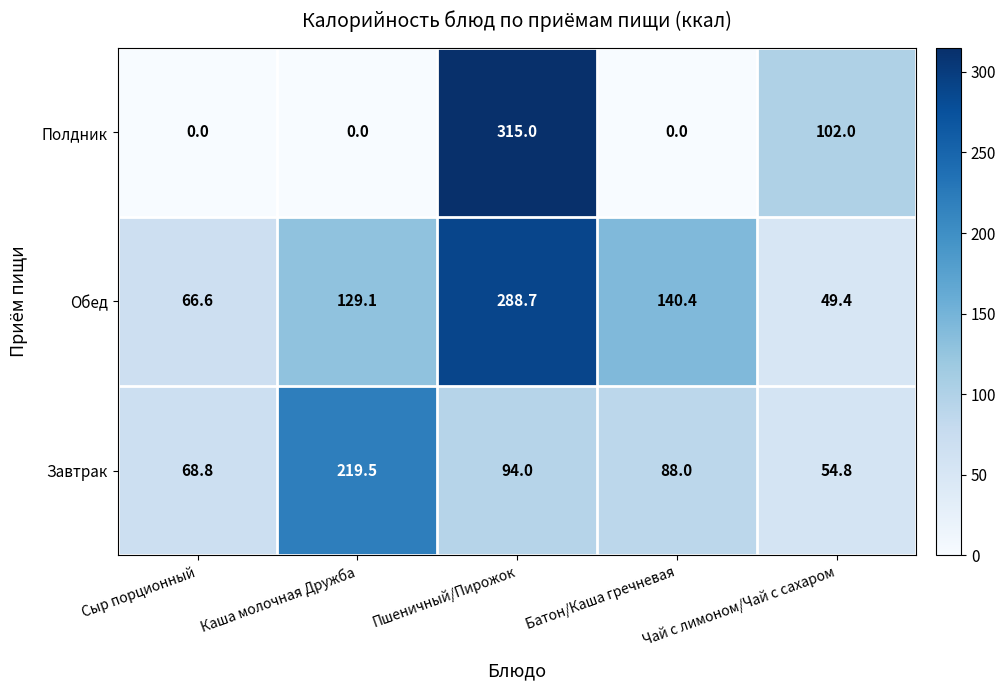

What is the spread (max minus min) of values at Пшеничный/Пирожок?

221.0